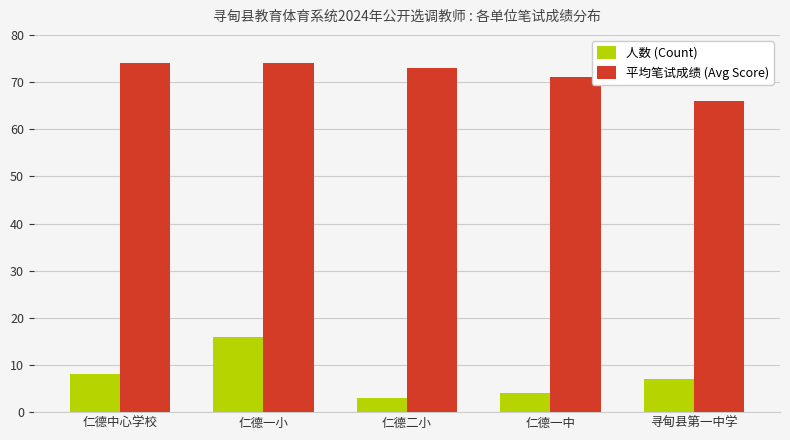

What is the maximum value shown in the chart?

74